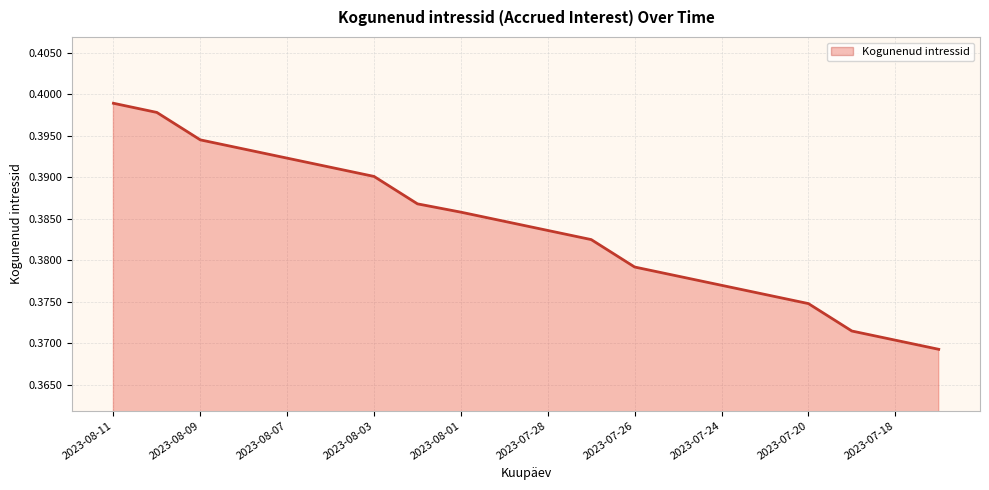

What is the maximum value shown in the chart?

0.4